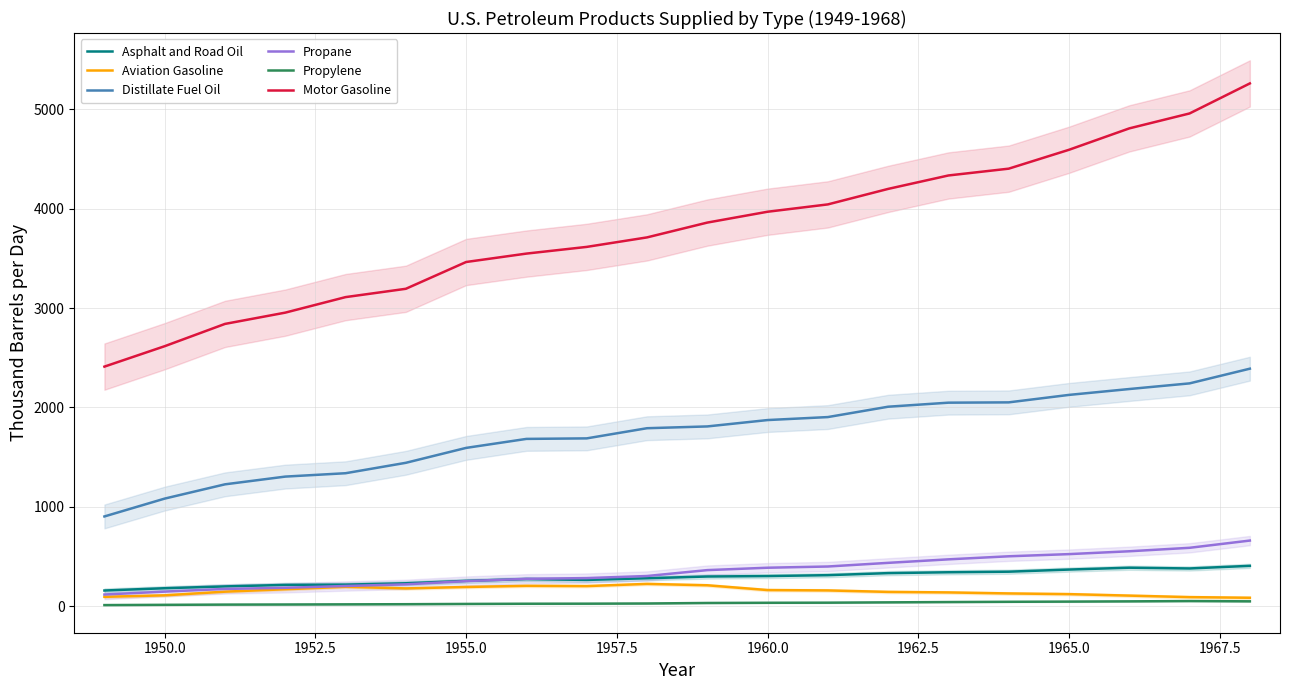

True or false: Asphalt and Road Oil has a value of 253.8 at 1955.0.

True